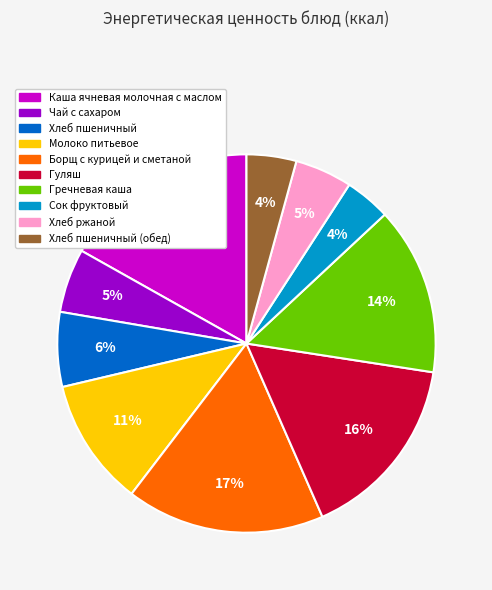

Is there a majority slice in this chart?

No